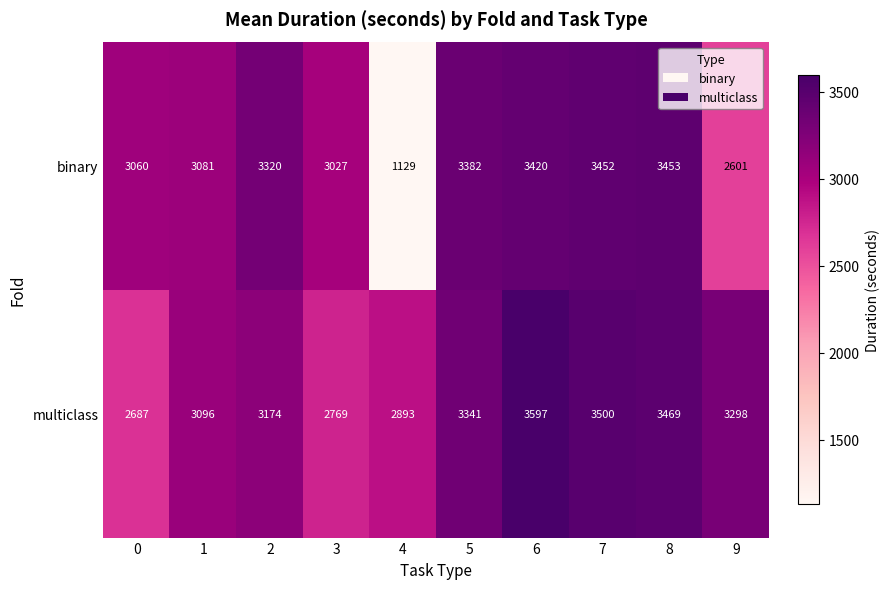

Rank the series by their average value, from lowest to highest.

binary, multiclass